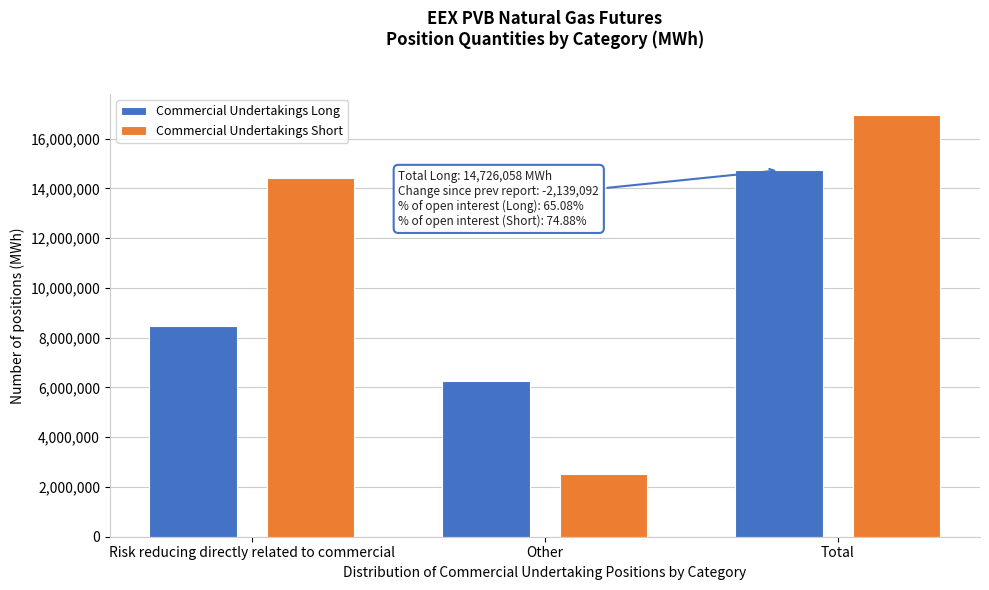

Reading right to left, transcribe all the data shown in this chart.

Commercial Undertakings Long: Total=14726058	Other=6268120	Risk reducing directly related to commercial=8457938
Commercial Undertakings Short: Total=16942758	Other=2508118	Risk reducing directly related to commercial=14434640